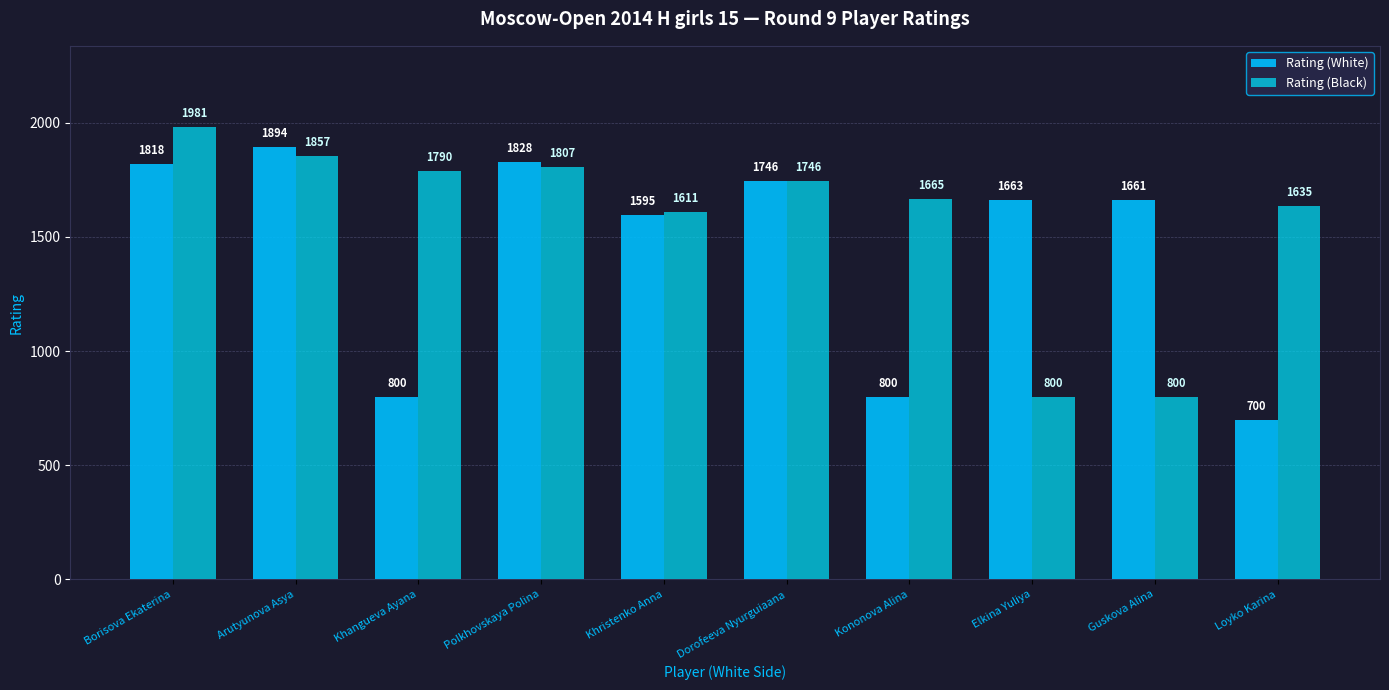

Does the chart contain any negative values?

No